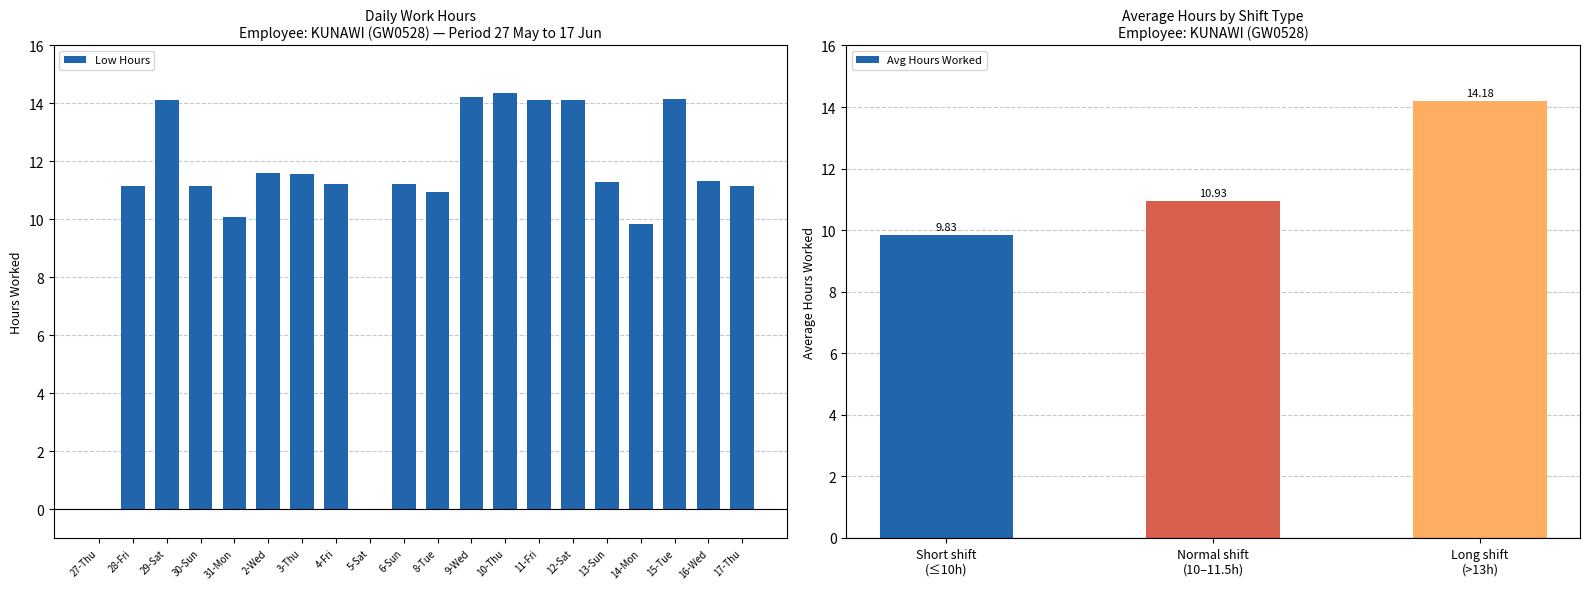

The value at 6-Sun is 11.2. True or false?

True